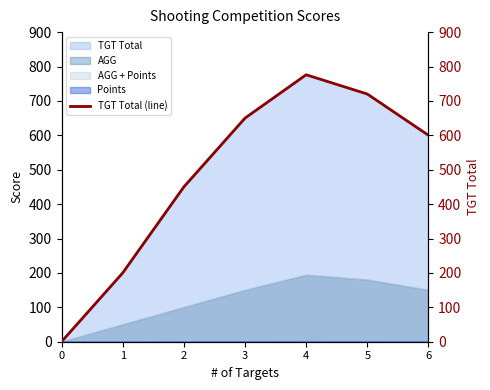

At which label is the value closest to 388?

2